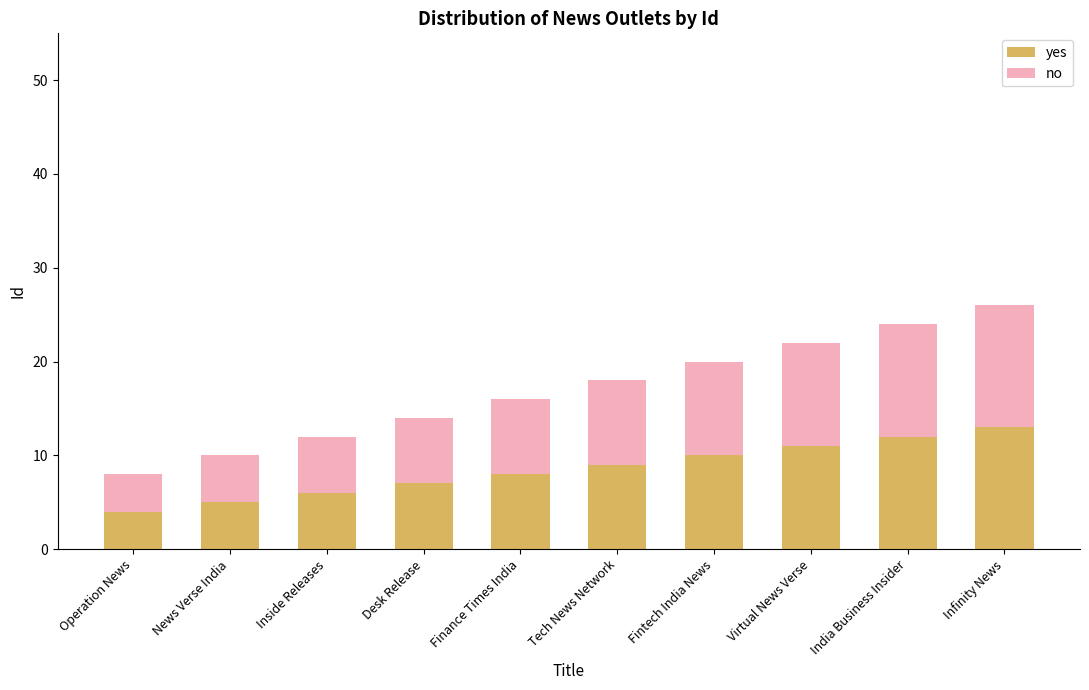

What is the total value across all series at India Business Insider?

24